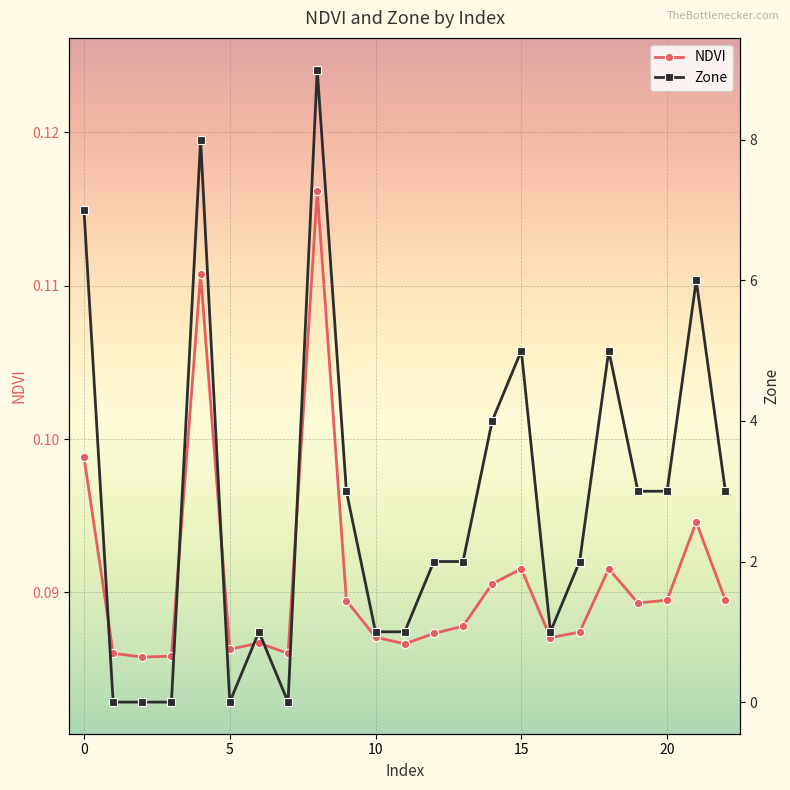

True or false: NDVI has more than 2 interior local peaks.

True